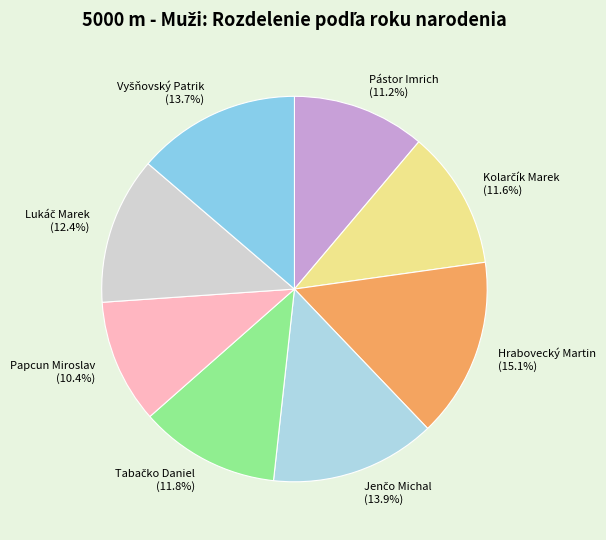

What percentage is the Pástor Imrich slice, to the nearest percent?

11%